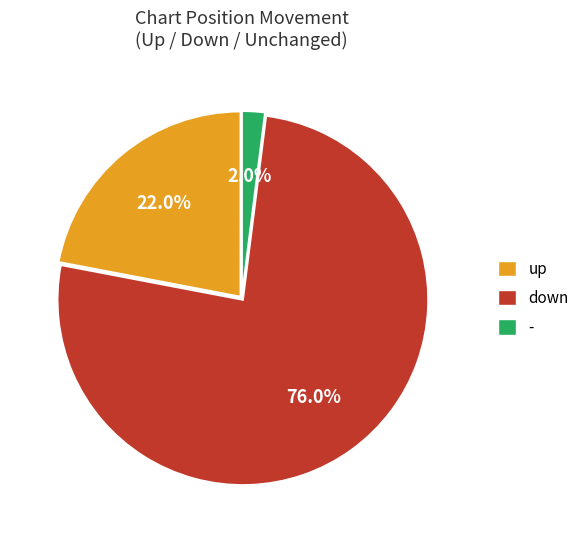

What percentage is NOT represented by -?

98.0%